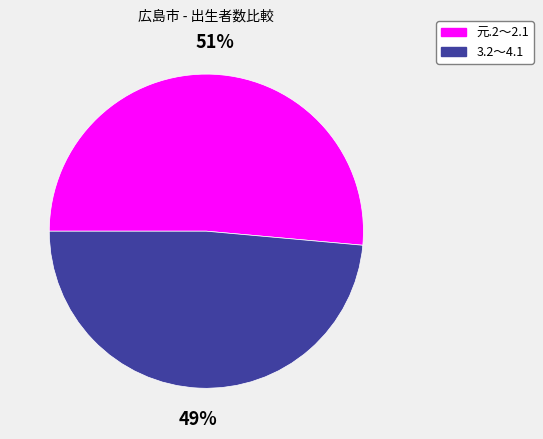

Rank the categories by value from lowest to highest.

3.2～4.1, 元.2～2.1